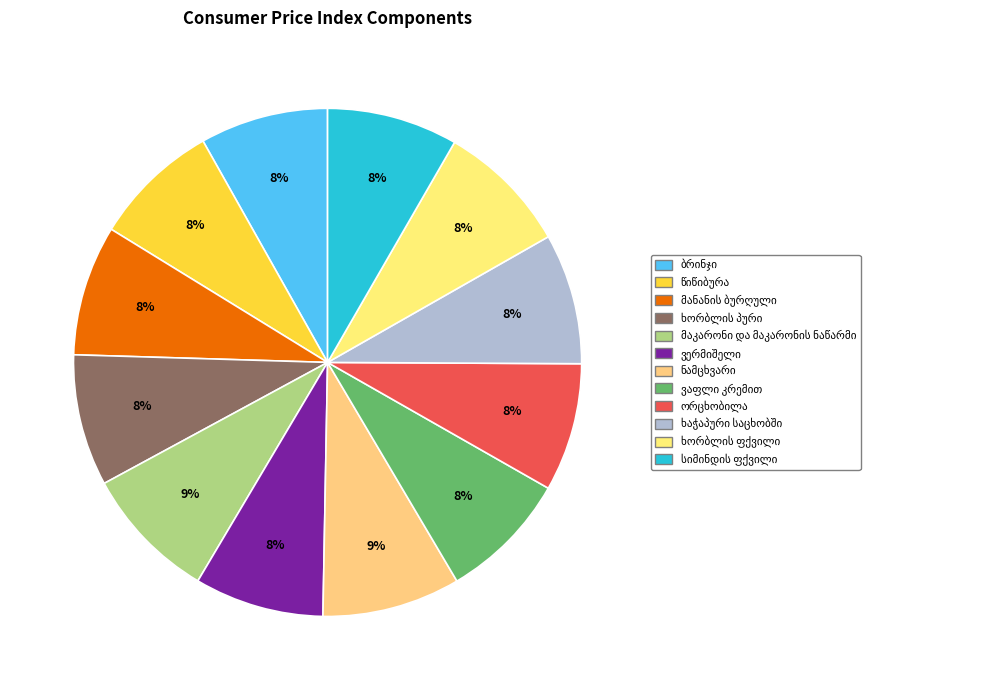

To the nearest percent, what is the average slice percentage?

8%